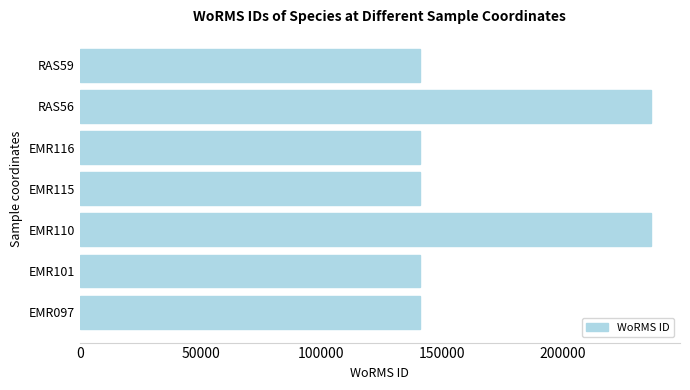

What is the change in value from EMR101 to RAS56?

+96023